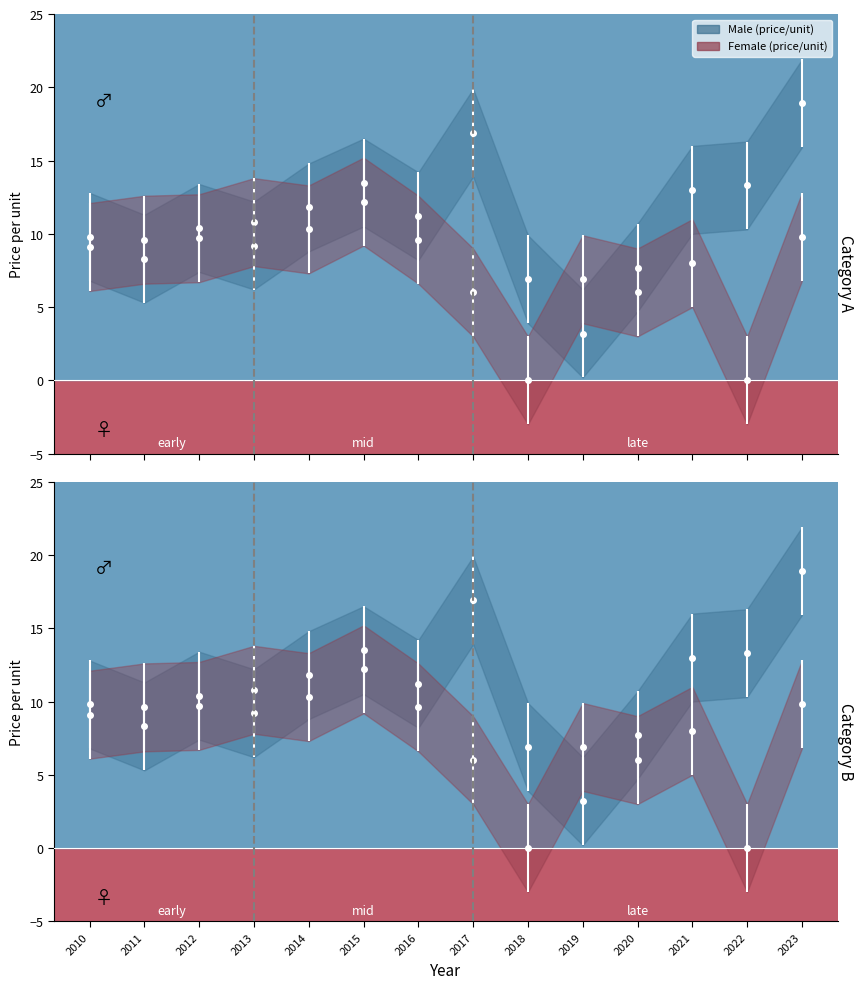

At how many categories does at least one series exceed 10?

9